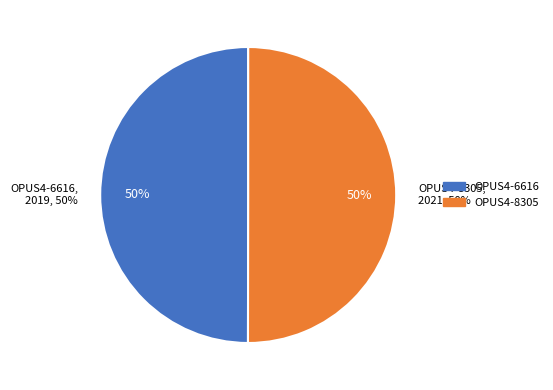

What percentage is NOT represented by OPUS4-6616?

50.0%